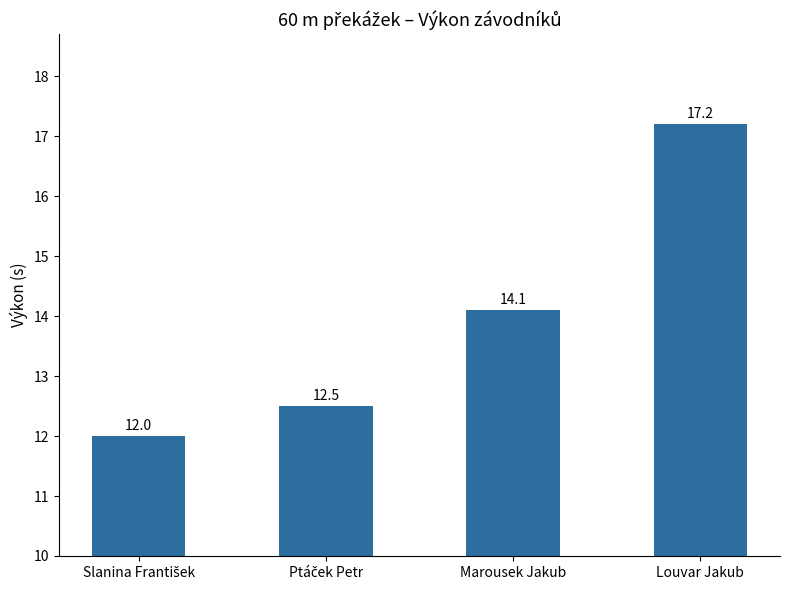

What is the sum of all values?

55.8